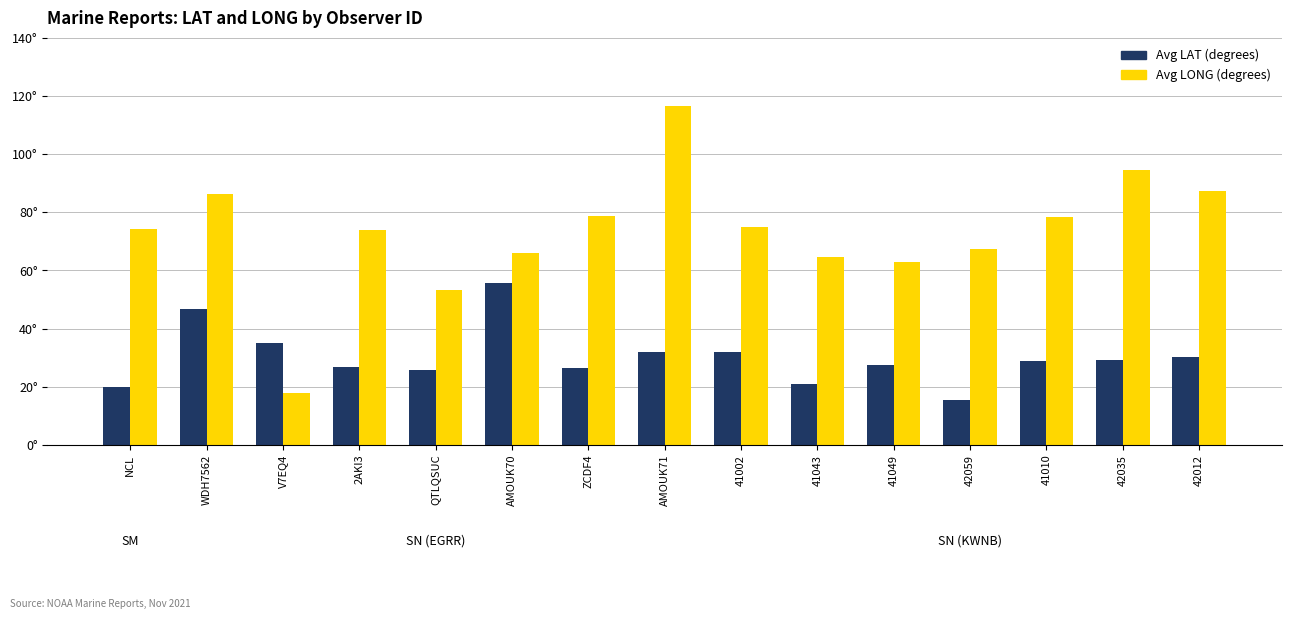

Does the chart contain any negative values?

No